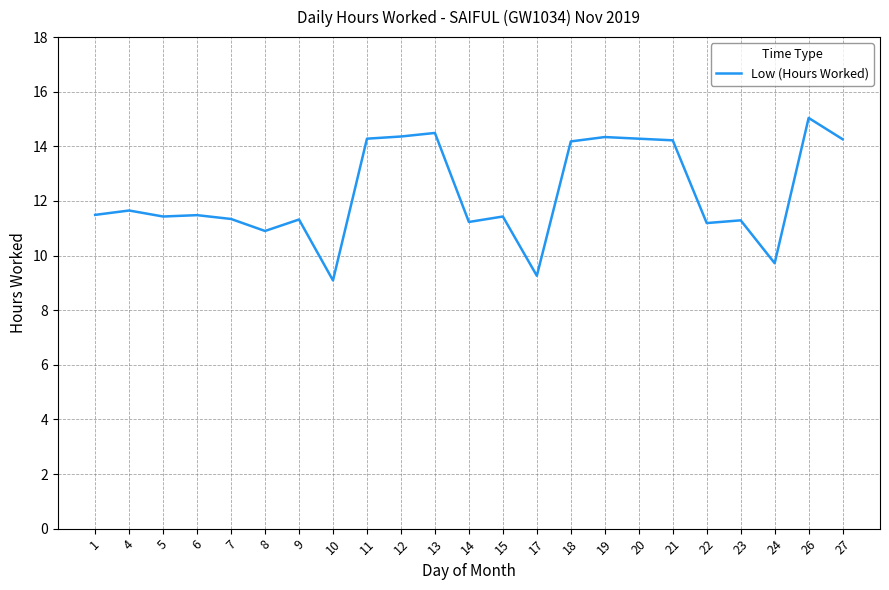

Is it true that the value at 4 is 16.2?

False